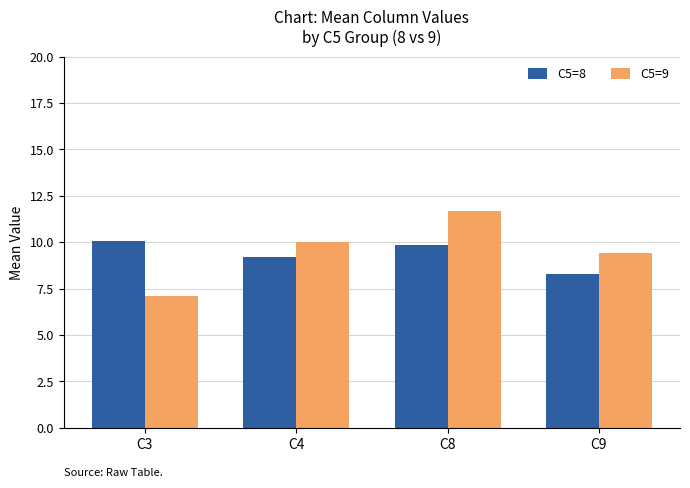

The value of C5=9 at C9 is 4.2. True or false?

False